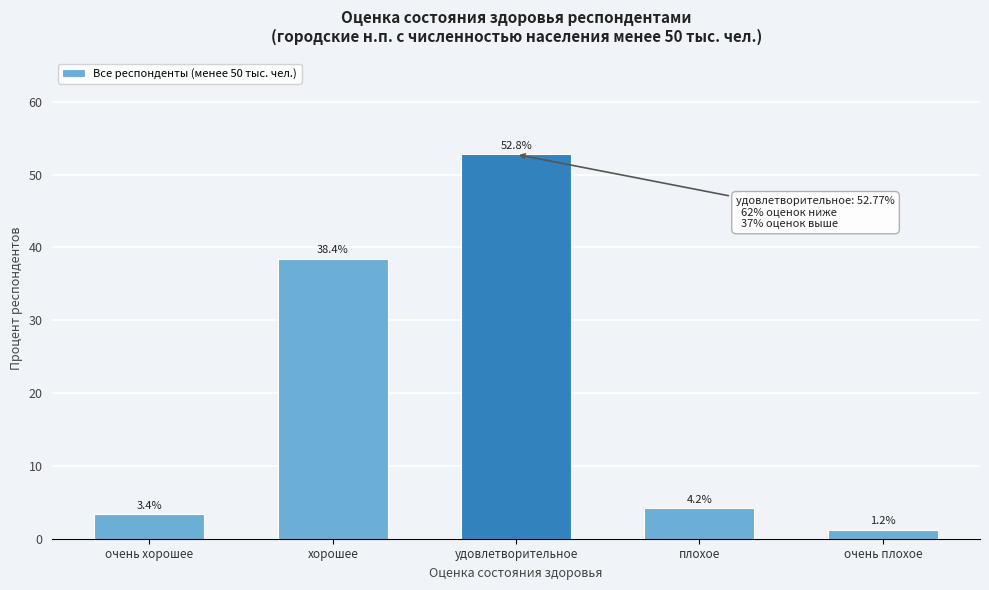

Reading right to left, what are all the values shown in this chart?

1.2	4.2	52.8	38.4	3.4